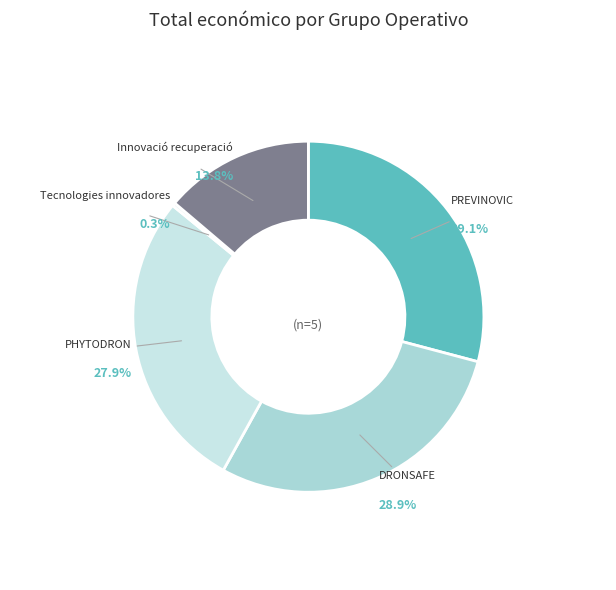

Combined, do PHYTODRON and PREVINOVIC account for over 50%?

Yes